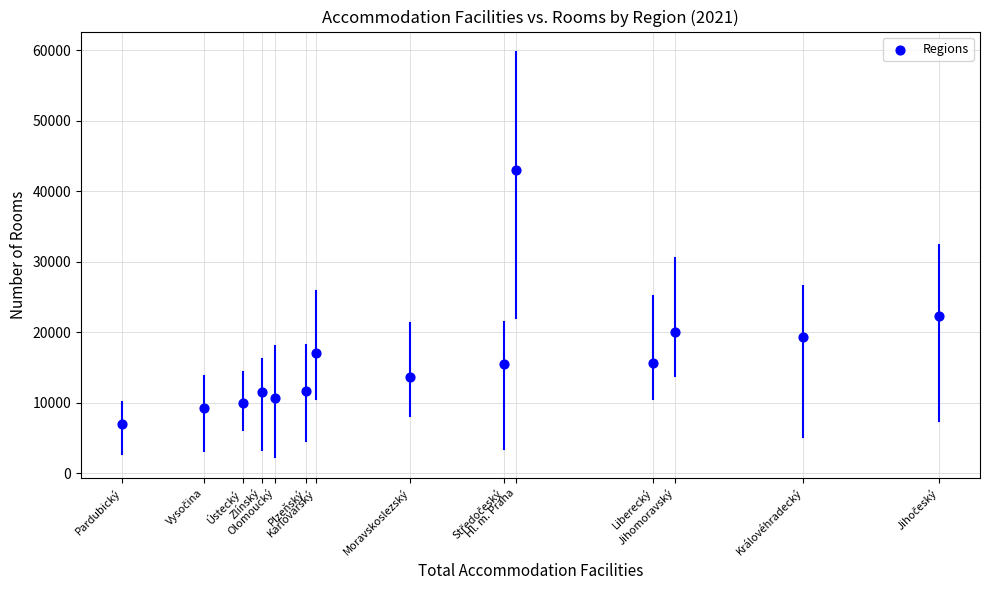

What Y value in the scatter plot is closest to 25029?

22358